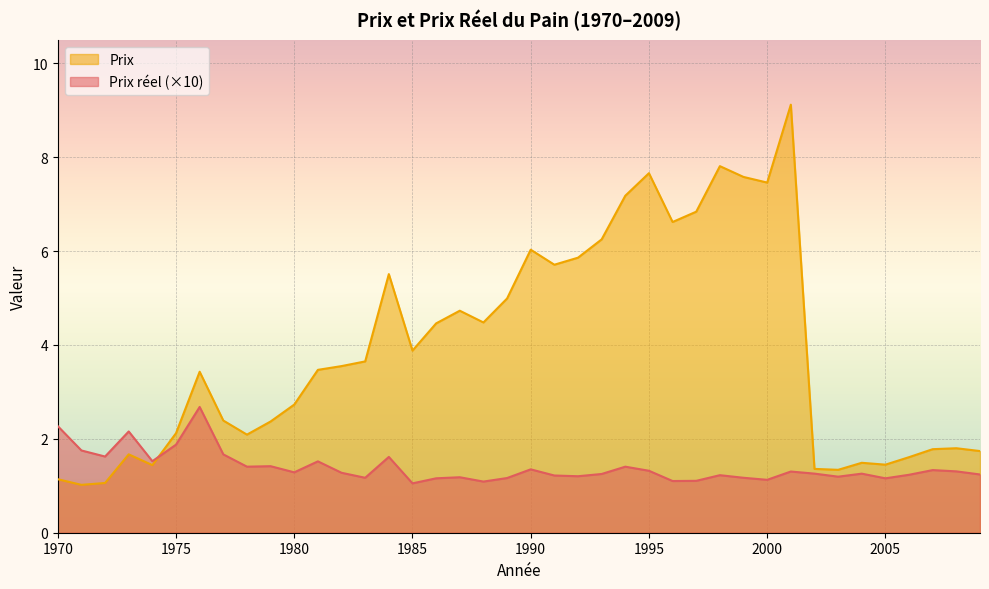

The value of Prix at 1975 is 2.1. True or false?

True